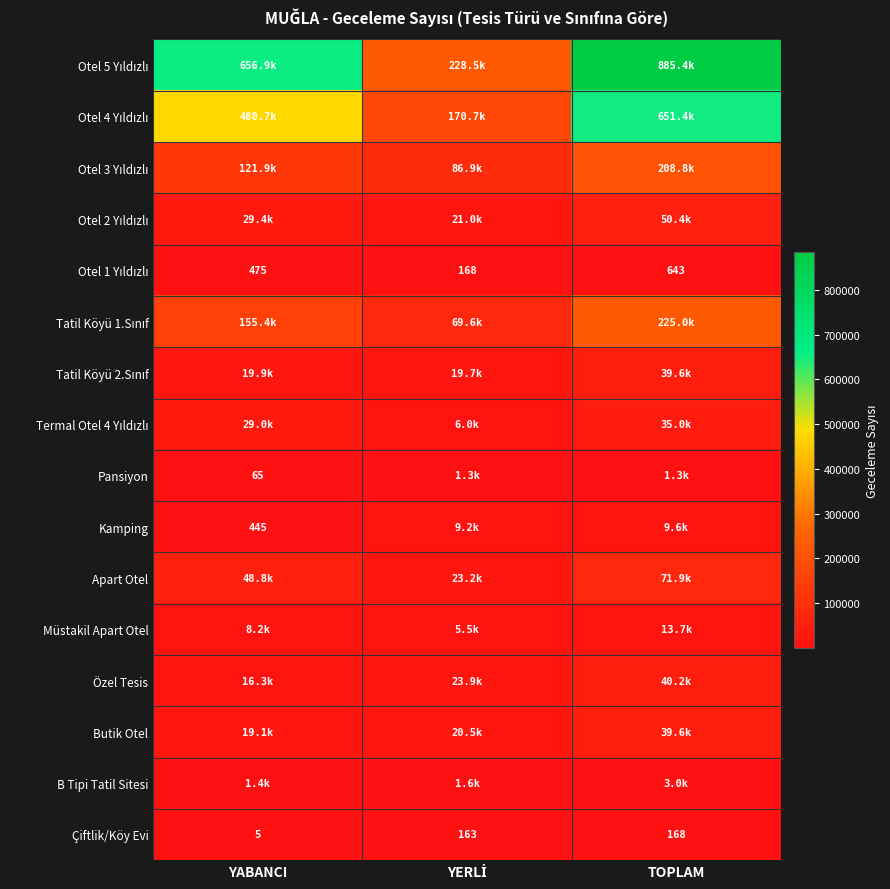

Is it true that Çiftlik/Köy Evi equals 2 at YABANCI?

False